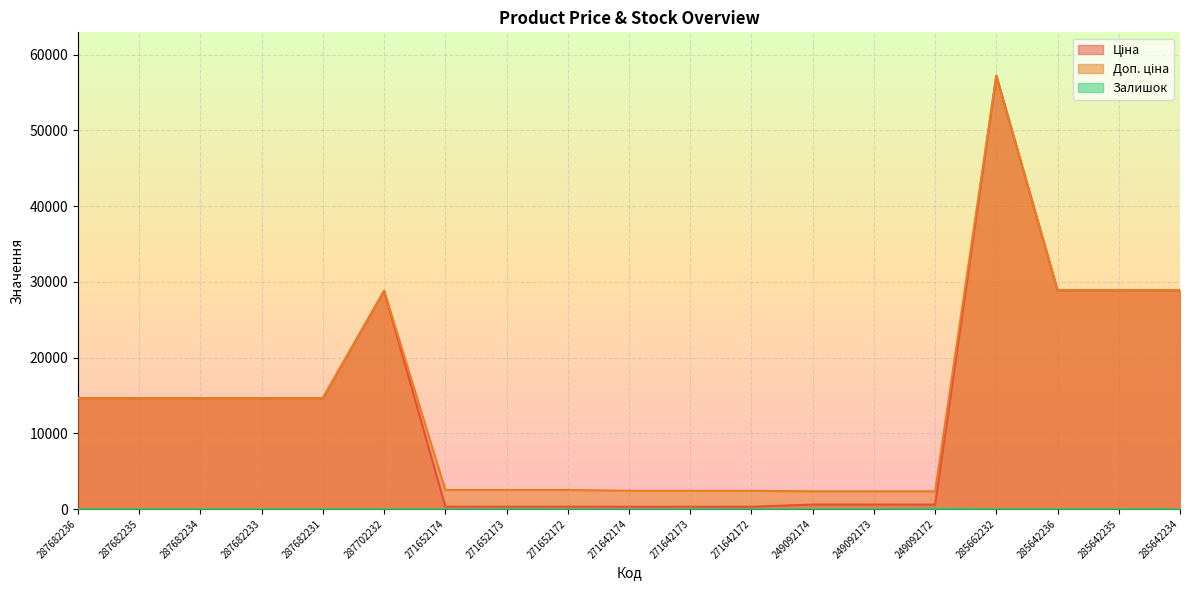

True or false: Залишок and Доп. ціна cross at least once.

False